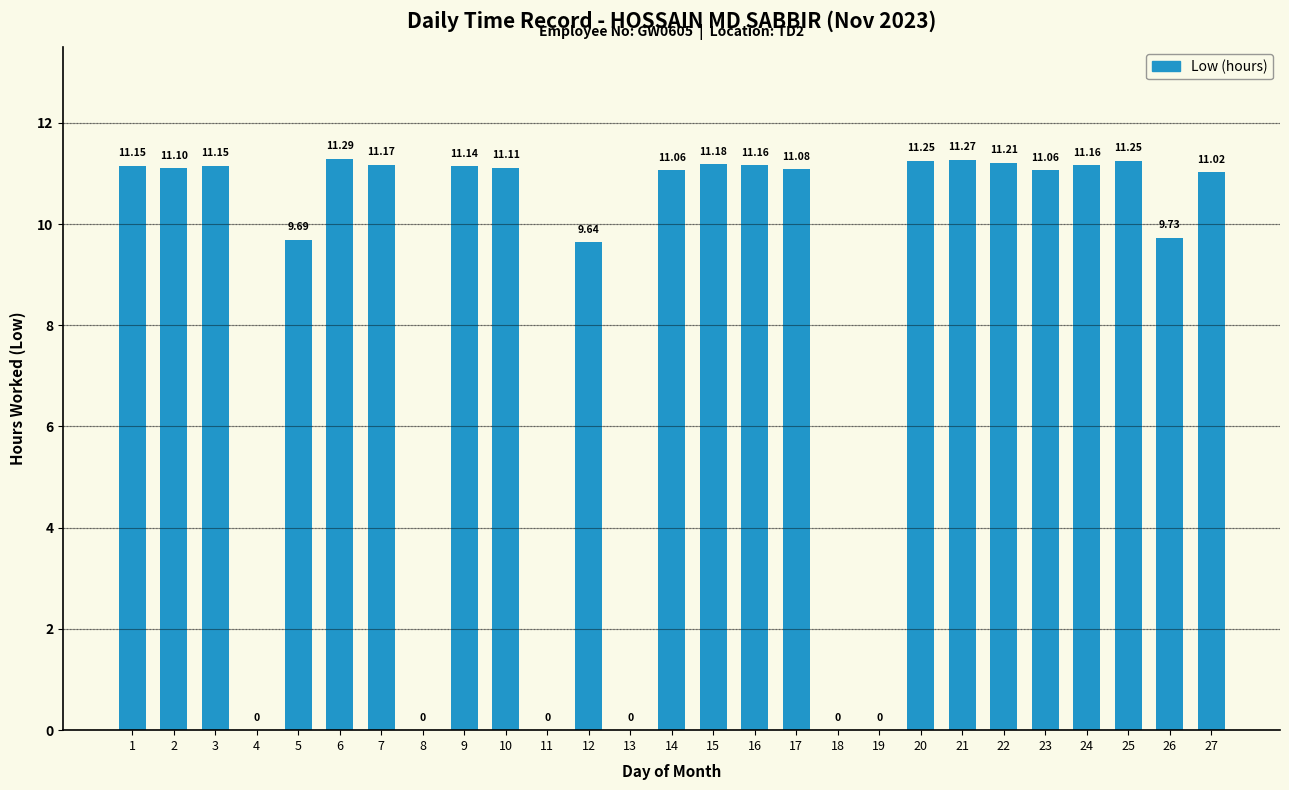

Approximately how many times larger is the value at 3 compared to 27?

1.0